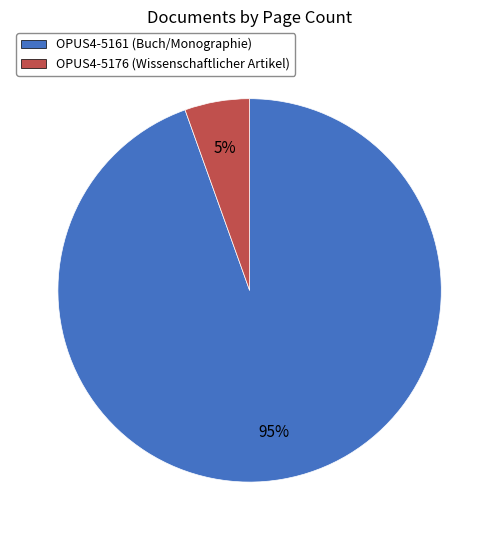

Between OPUS4-5161 and OPUS4-5176, which is larger?

OPUS4-5161